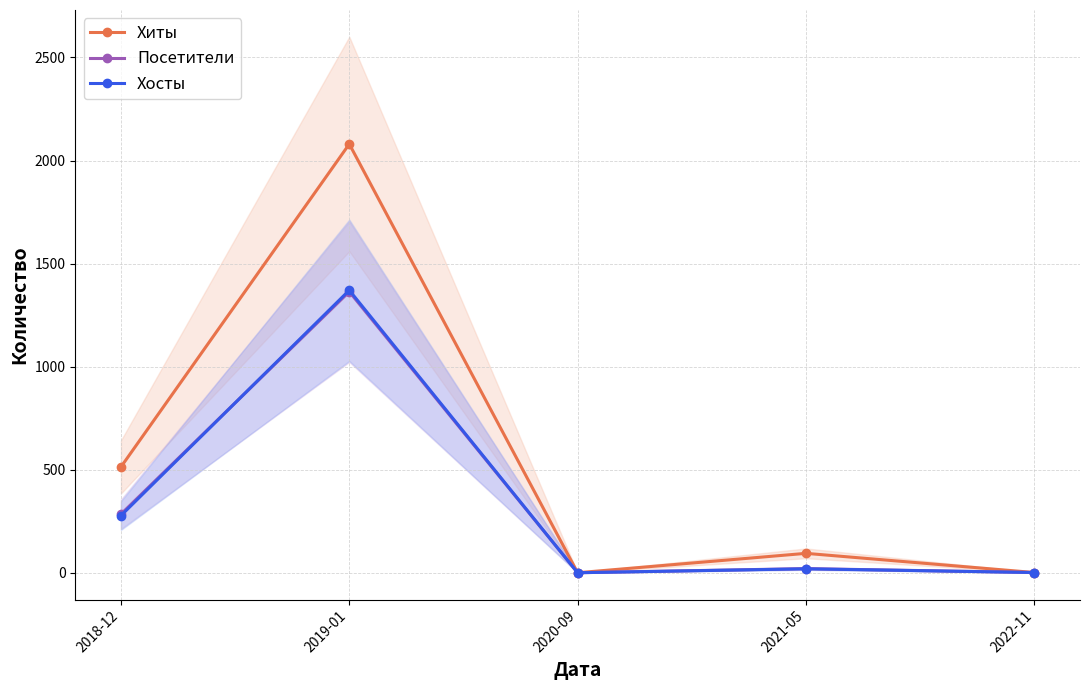

What is the smallest value displayed?

1